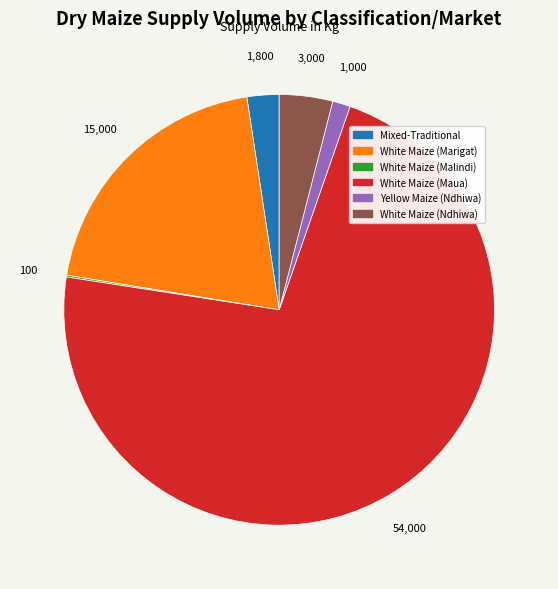

What is the largest slice in the pie chart?

White Maize (Maua)